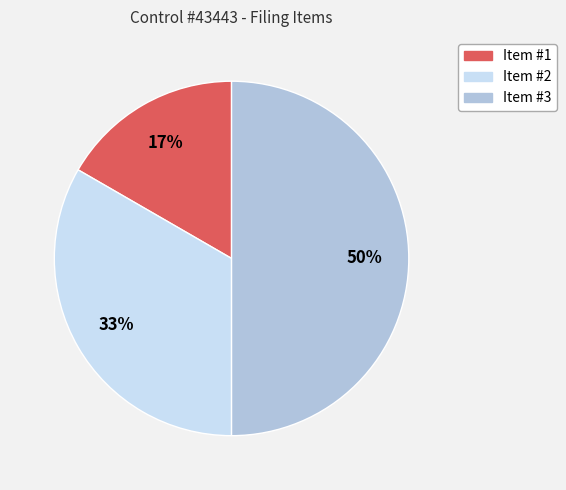

Between Item #2 and Item #1, which is larger?

Item #2